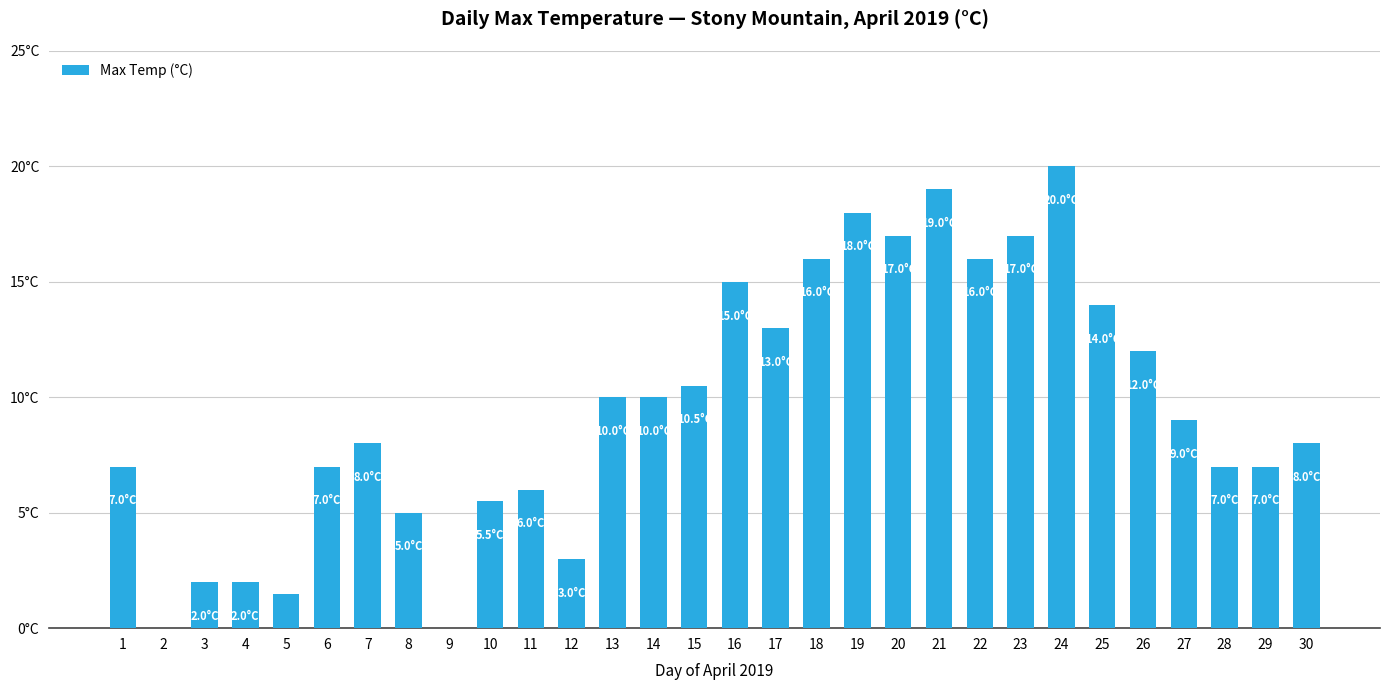

True or false: the data shows 0.4 at 5.

False